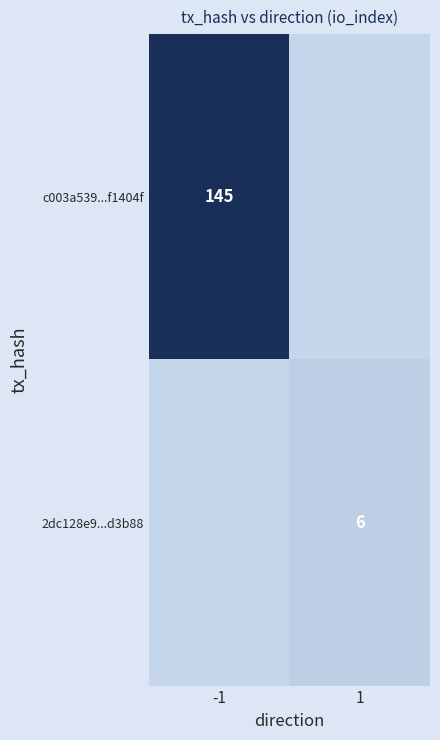

What is the greatest value displayed?

145